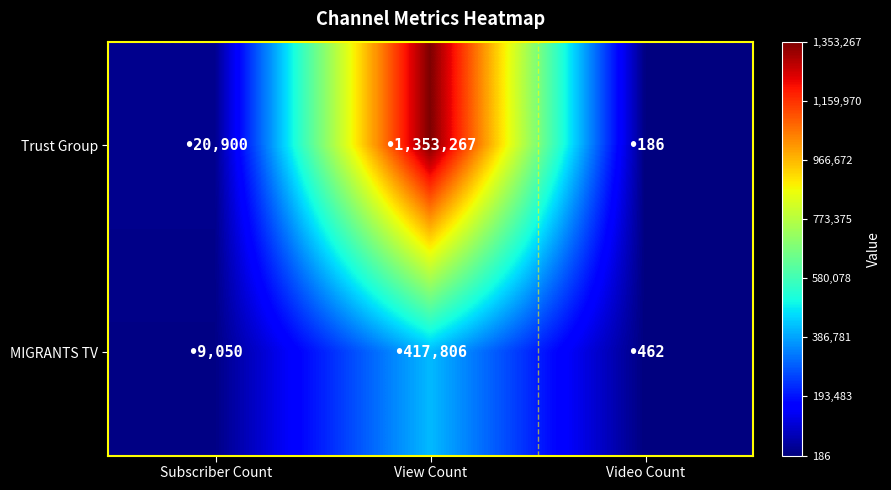

Between Subscriber Count and View Count, which series saw the biggest shift?

Trust Group